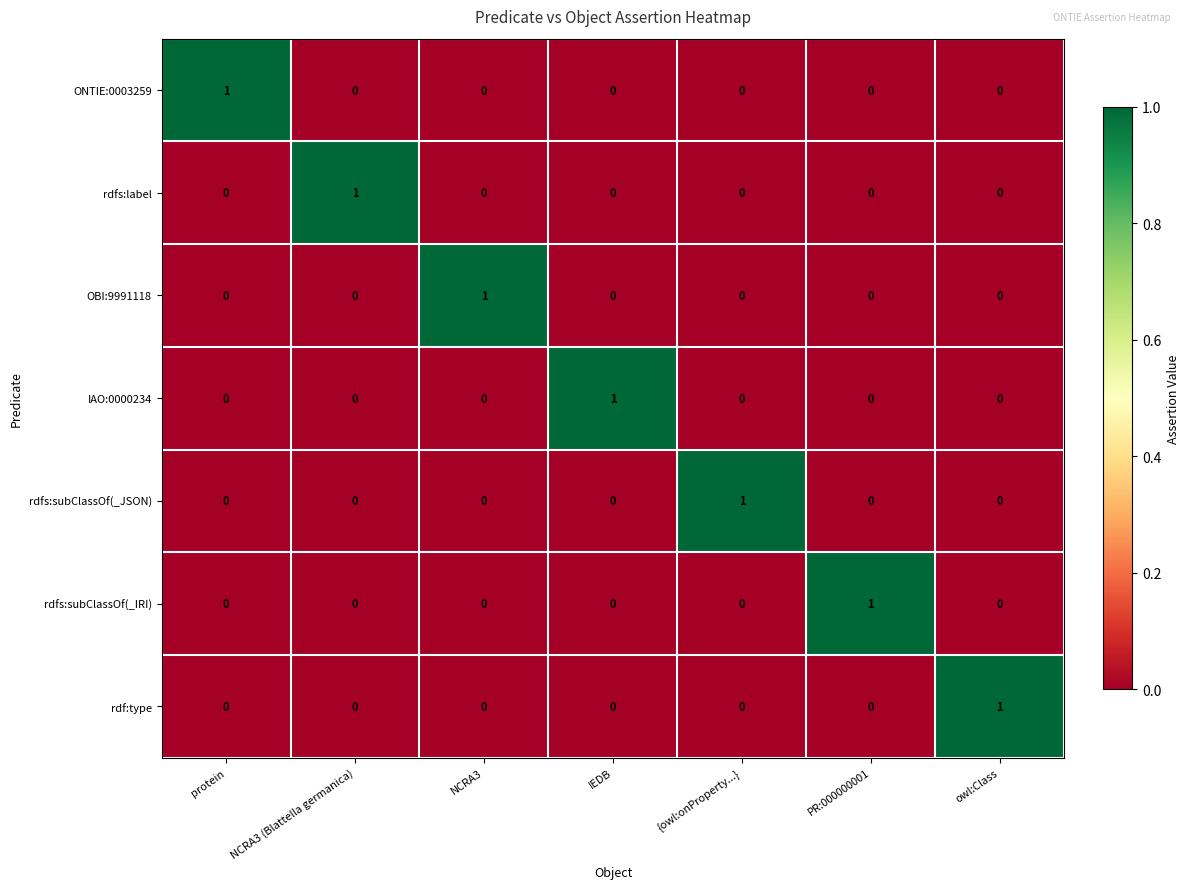

Which category has the highest value in the ONTIE:0003259 series?

protein